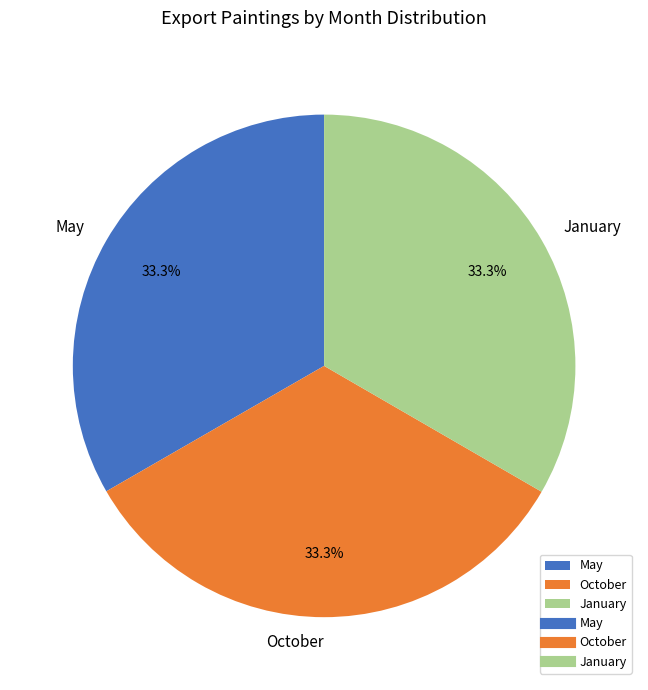

Is there a majority slice in this chart?

No